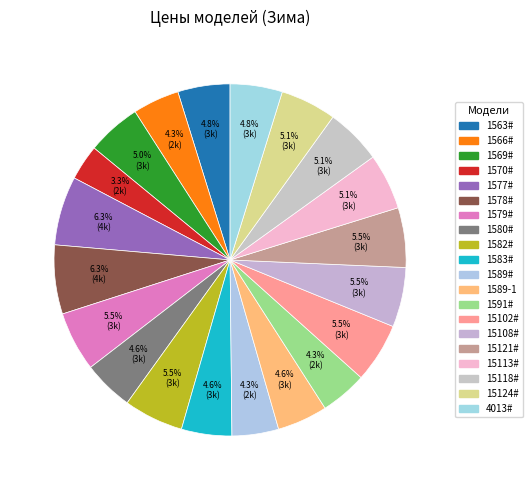

To the nearest percent, what portion does 1582# represent?

5%